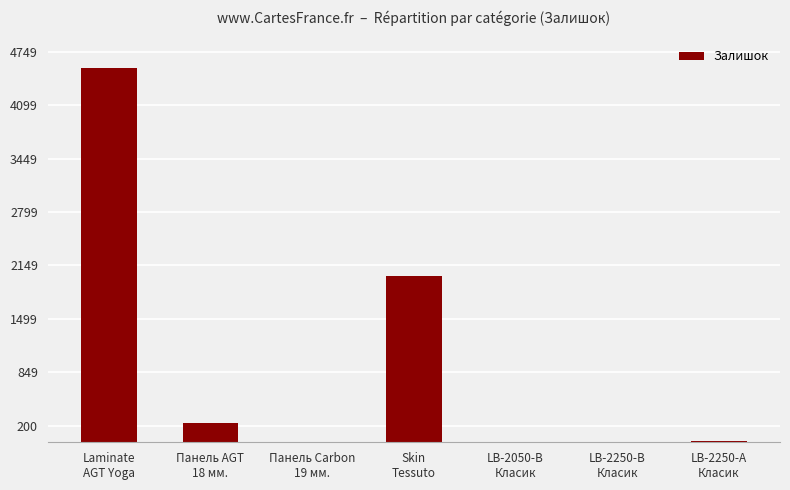

What is the maximum value shown in the chart?

4549